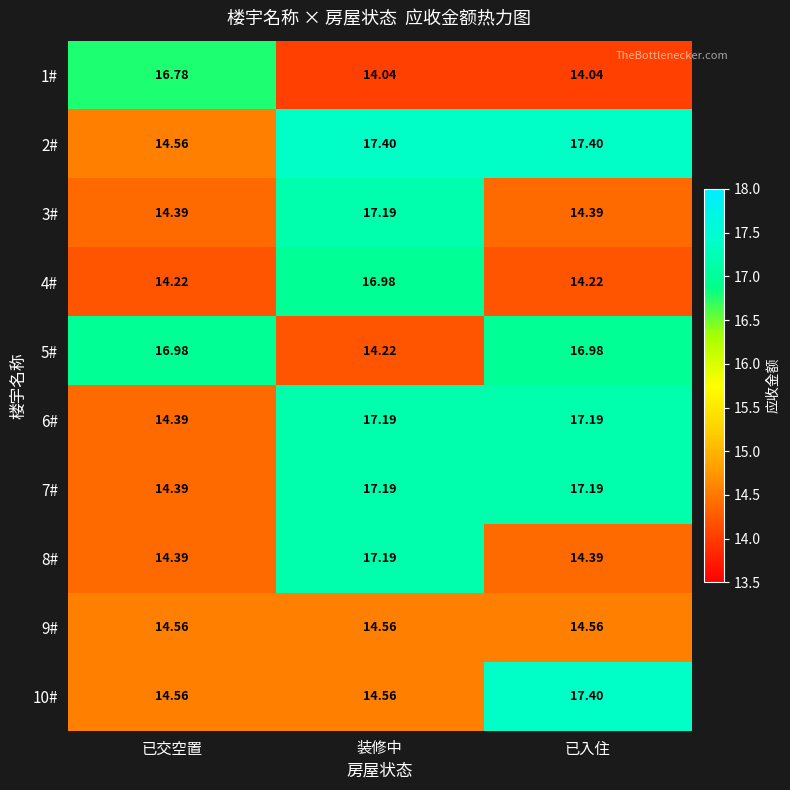

Which category has the lowest value in the 5# series?

装修中